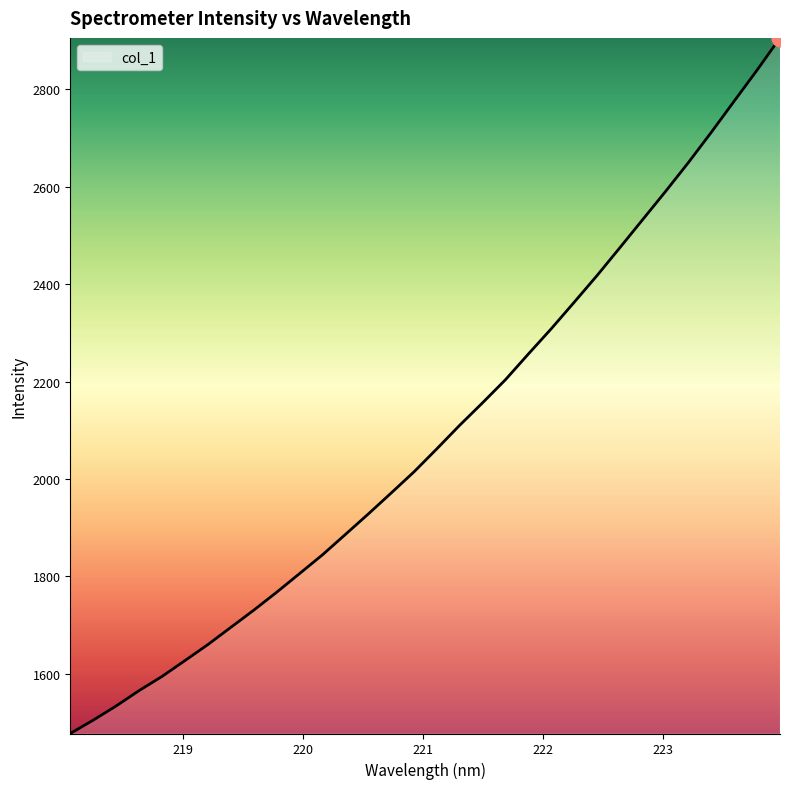

What is the difference between the maximum and minimum values?

1428.1